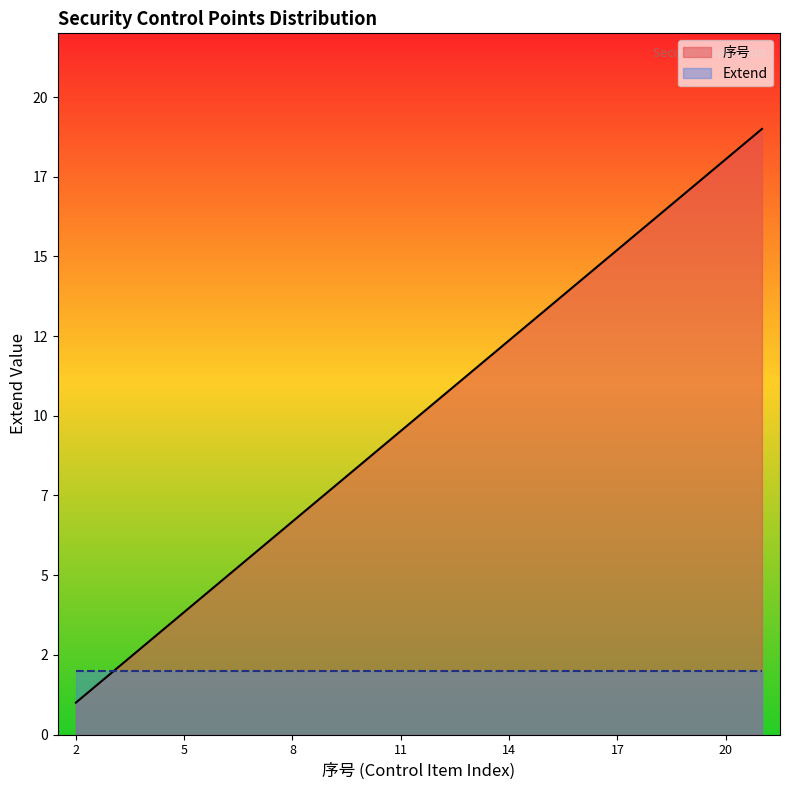

List the labels in order of value, smallest first.

2, 3, 4, 5, 6, 7, 8, 9, 10, 11, 12, 13, 14, 15, 16, 17, 18, 19, 20, 21